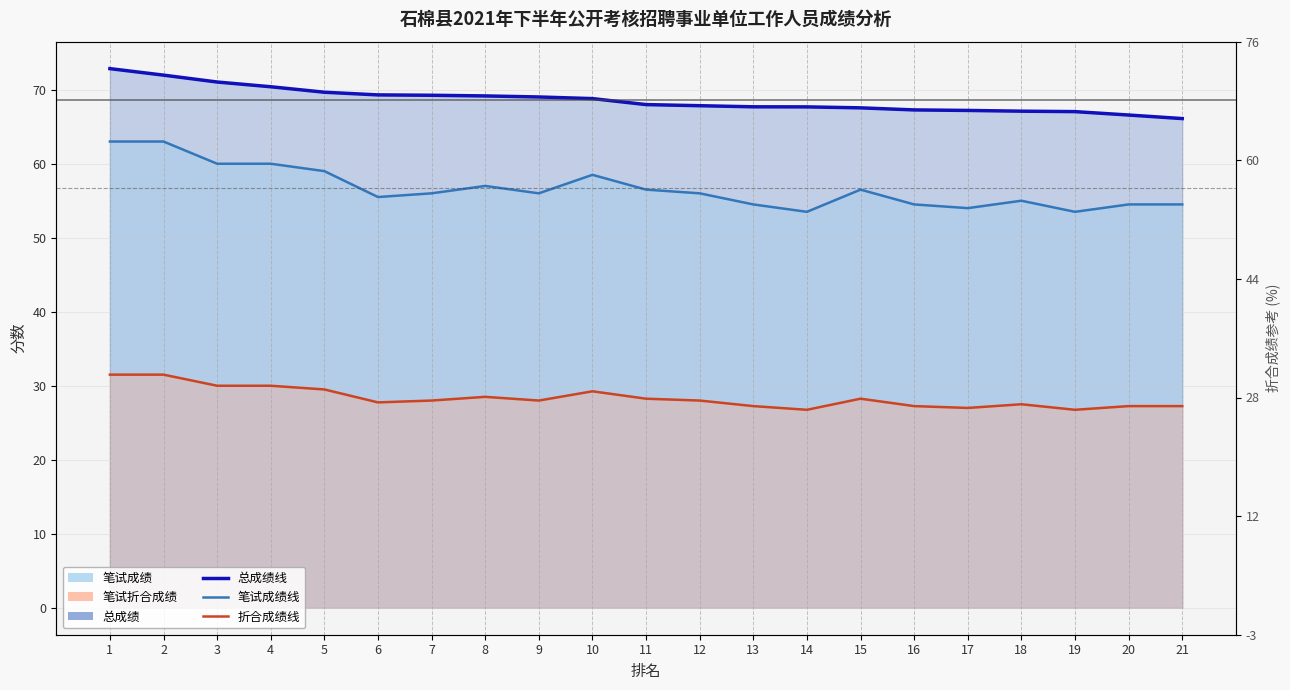

What is the spread (max minus min) of values at 16?

40.0